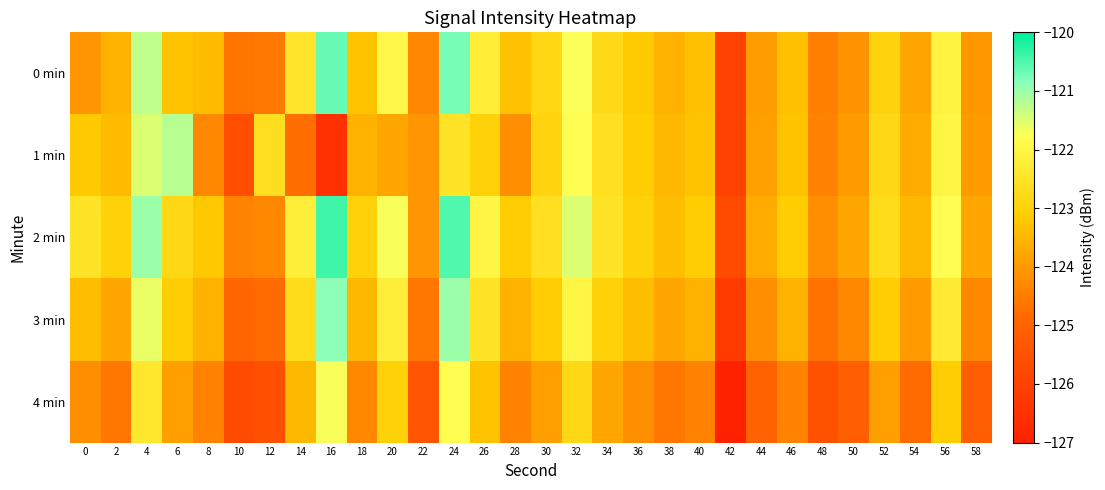

Reading right to left, transcribe all the data shown in this chart.

0 min: 58=-124.0	56=-122.1	54=-123.8	52=-122.9	50=-124.1	48=-124.4	46=-123.3	44=-123.9	42=-126.0	40=-123.3	38=-123.6	36=-123.2	34=-122.7	32=-121.7	30=-122.8	28=-123.3	26=-122.2	24=-120.7	22=-124.3	20=-121.9	18=-123.3	16=-120.6	14=-122.5	12=-124.6	10=-124.6	8=-123.4	6=-123.3	4=-121.3	2=-123.6	0=-124.1
1 min: 58=-124.0	56=-122.0	54=-123.7	52=-122.8	50=-124.0	48=-124.4	46=-123.3	44=-123.9	42=-126.0	40=-123.3	38=-123.5	36=-123.1	34=-122.6	32=-121.8	30=-122.9	28=-124.2	26=-123.0	24=-122.5	22=-124.1	20=-123.8	18=-123.6	16=-126.5	14=-124.8	12=-122.6	10=-125.6	8=-124.3	6=-121.2	4=-121.5	2=-123.4	0=-123.2
2 min: 58=-123.8	56=-121.8	54=-123.5	52=-122.7	50=-123.8	48=-124.2	46=-123.1	44=-123.7	42=-125.7	40=-123.1	38=-123.4	36=-123.0	34=-122.5	32=-121.5	30=-122.6	28=-123.1	26=-122.0	24=-120.5	22=-124.1	20=-121.7	18=-123.0	16=-120.4	14=-122.2	12=-124.3	10=-124.4	8=-123.2	6=-122.8	4=-121.0	2=-123.0	0=-122.5
3 min: 58=-124.3	56=-122.3	54=-124.0	52=-123.1	50=-124.3	48=-124.7	46=-123.6	44=-124.2	42=-126.2	40=-123.6	38=-123.8	36=-123.4	34=-123.0	32=-122.0	30=-123.1	28=-123.6	26=-122.5	24=-121.0	22=-124.6	20=-122.2	18=-123.5	16=-120.9	14=-122.7	12=-124.8	10=-124.9	8=-123.6	6=-123.1	4=-121.6	2=-123.8	0=-123.4
4 min: 58=-125.1	56=-123.1	54=-124.8	52=-123.9	50=-125.1	48=-125.5	46=-124.4	44=-125.0	42=-127.0	40=-124.4	38=-124.6	36=-124.2	34=-123.8	32=-122.8	30=-123.9	28=-124.4	26=-123.3	24=-121.8	22=-125.4	20=-123.0	18=-124.3	16=-121.7	14=-123.5	12=-125.6	10=-125.7	8=-124.4	6=-123.9	4=-122.4	2=-124.6	0=-124.2